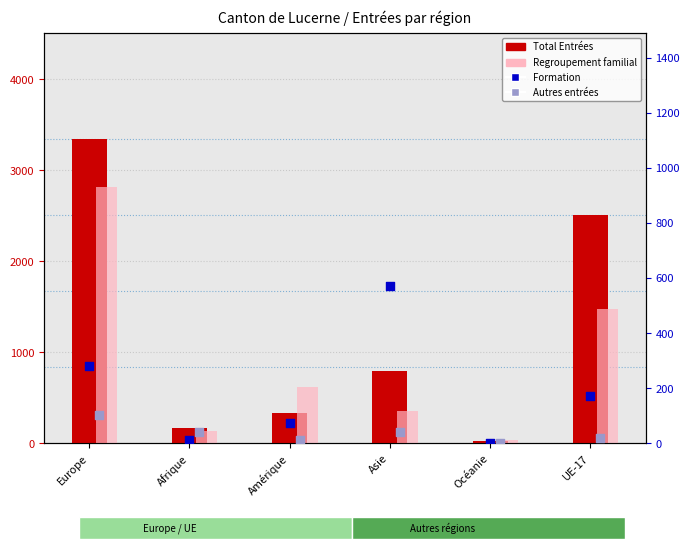

Is the value of Regroupement familial at Europe greater than the value of Formation at Afrique?

Yes